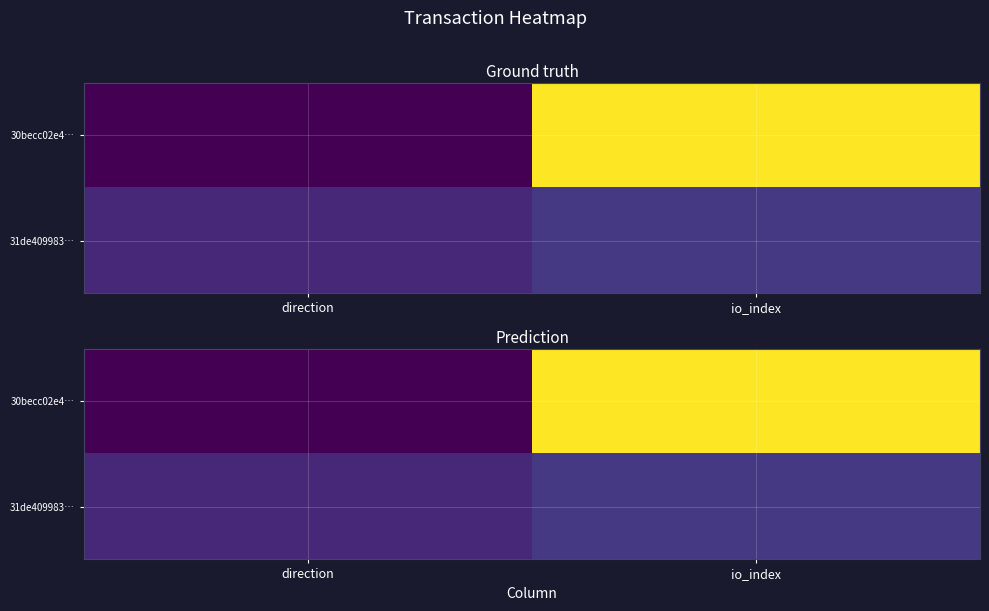

The value of 31de409983… at io_index is 0.2. True or false?

True